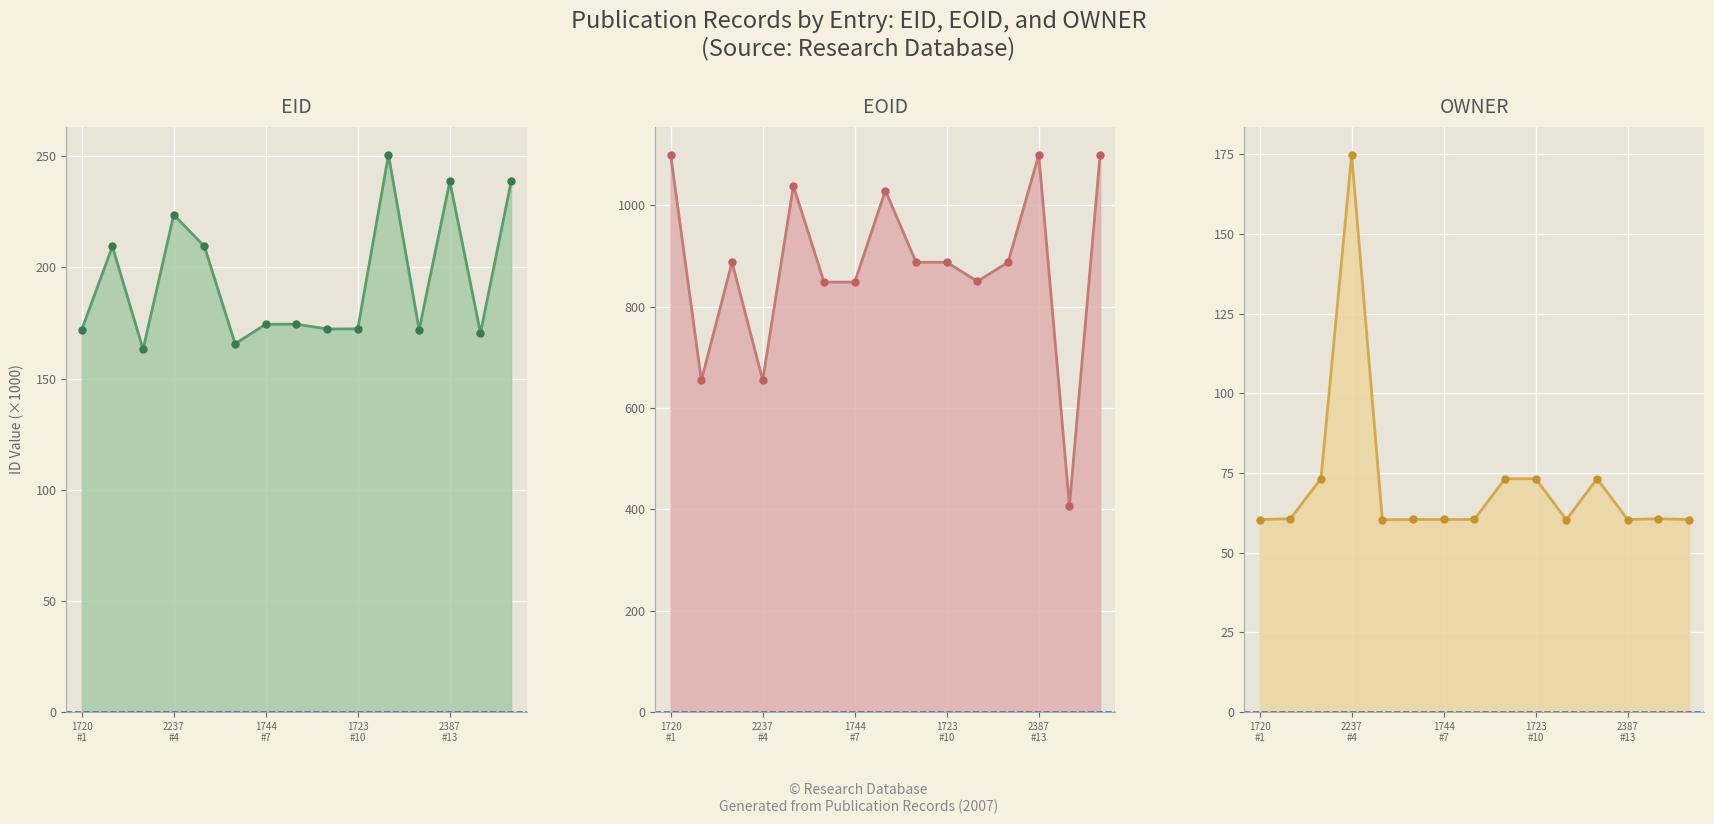

Reading left to right, list all the values displayed in this chart.

EID line: 172.0	209.5	163.1	223.7	209.5	165.7	174.5	174.5	172.3	172.4	250.7	172.0	238.7	170.5	238.7
EID markers: 172.0	209.5	163.1	223.7	209.5	165.7	174.5	174.5	172.3	172.4	250.7	172.0	238.7	170.5	238.7
EOID line: 1099.4	654.2	887.4	654.7	1038.1	848.2	848.2	1028.9	887.4	887.4	849.7	887.4	1099.4	406.4	1099.4
EOID markers: 1099.4	654.2	887.4	654.7	1038.1	848.2	848.2	1028.9	887.4	887.4	849.7	887.4	1099.4	406.4	1099.4
OWNER line: 60.4	60.6	73.2	174.8	60.3	60.4	60.4	60.4	73.2	73.2	60.3	73.2	60.4	60.6	60.4
OWNER markers: 60.4	60.6	73.2	174.8	60.3	60.4	60.4	60.4	73.2	73.2	60.3	73.2	60.4	60.6	60.4